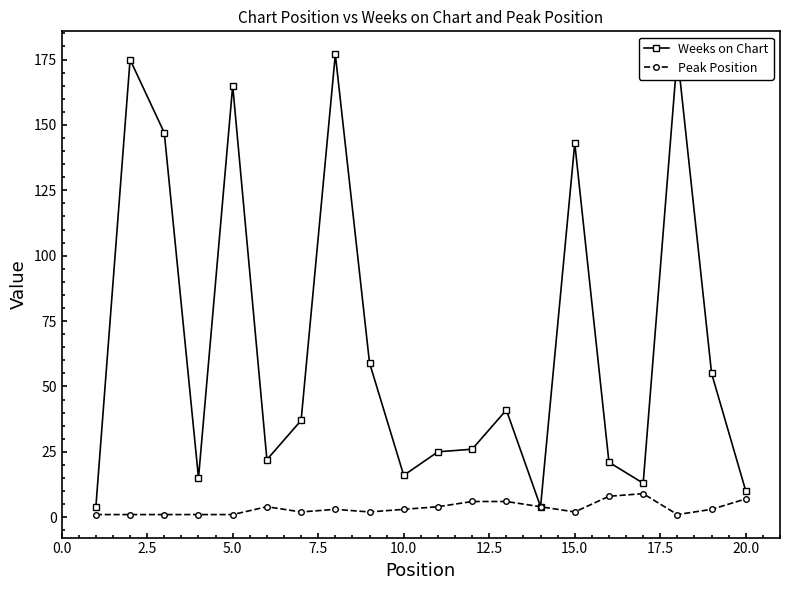

True or false: Peak Position has more than 0 points higher than both neighbors.

True